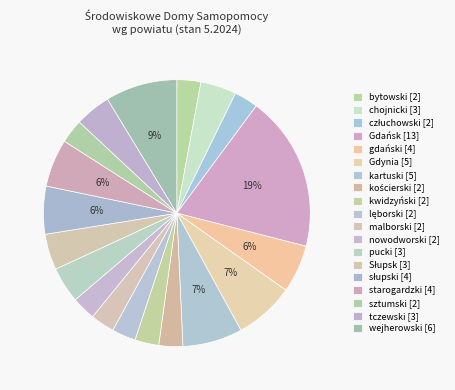

How many slices are in this pie chart?

19